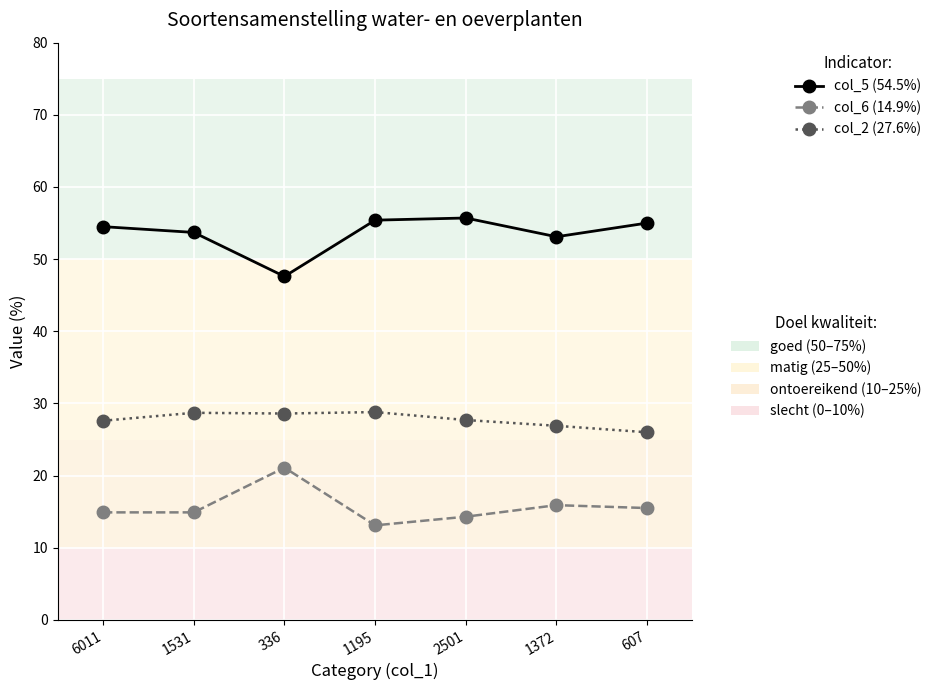

What is the minimum value shown in the chart?

13.1